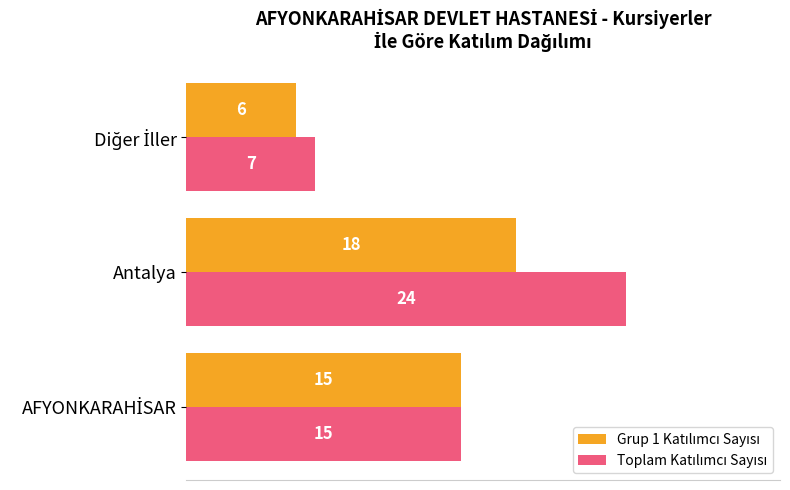

At which category is the sum across all series the highest?

Antalya